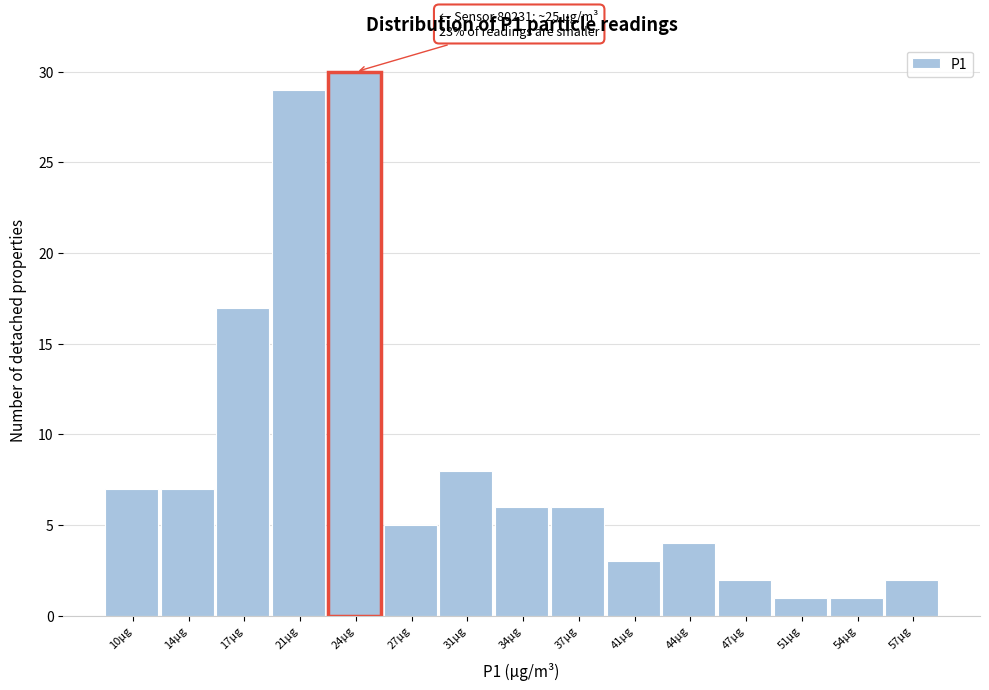

Reading left to right, transcribe all the data shown in this chart.

7	7	17	29	30	5	8	6	6	3	4	2	1	1	2